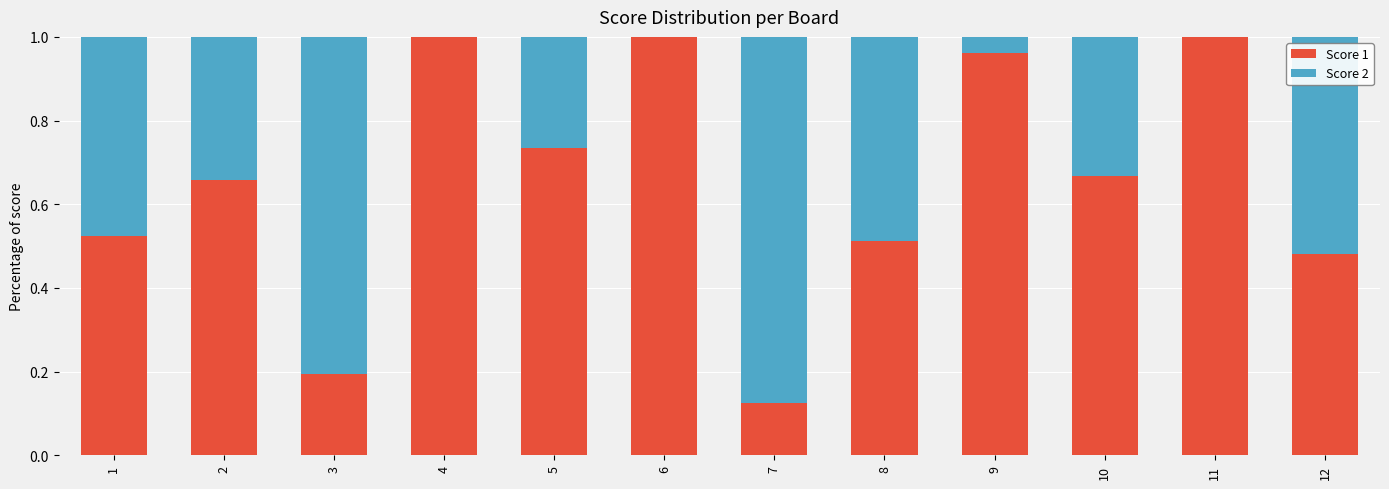

What is the sum of the Score 1 values at 4 and 8?

1.5